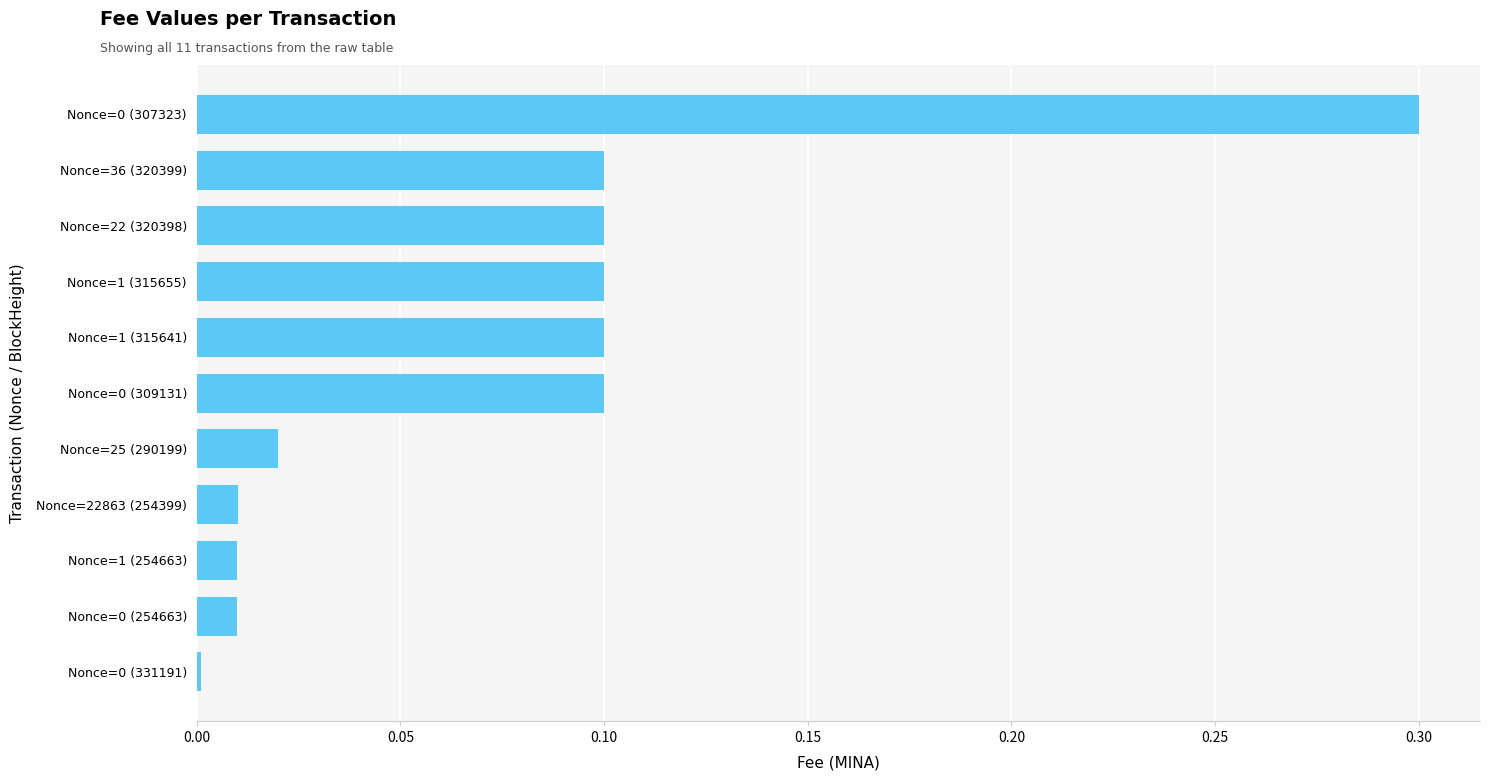

What is the sum of all values?

0.9